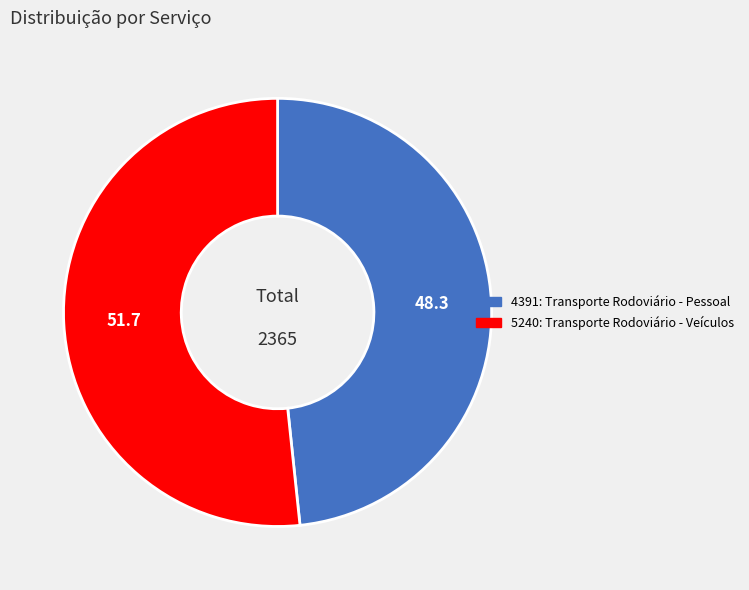

Which category accounts for the majority?

5240: Transporte Rodoviário - Veículos